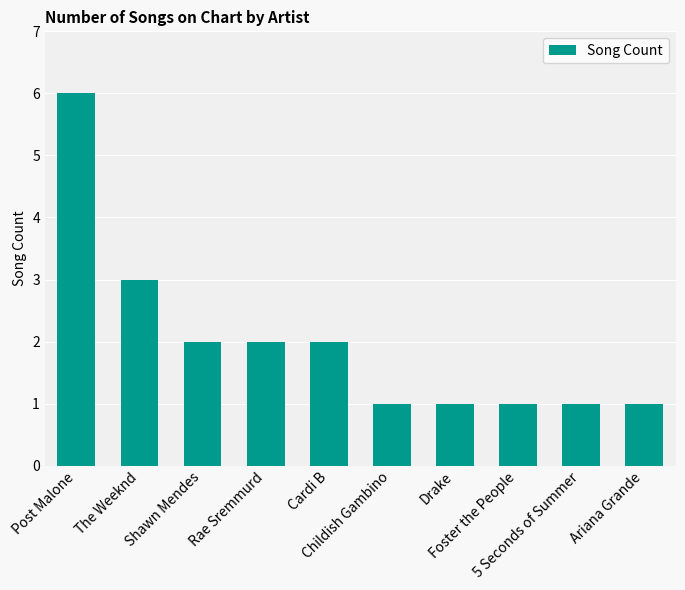

What is the sum of all values?

20